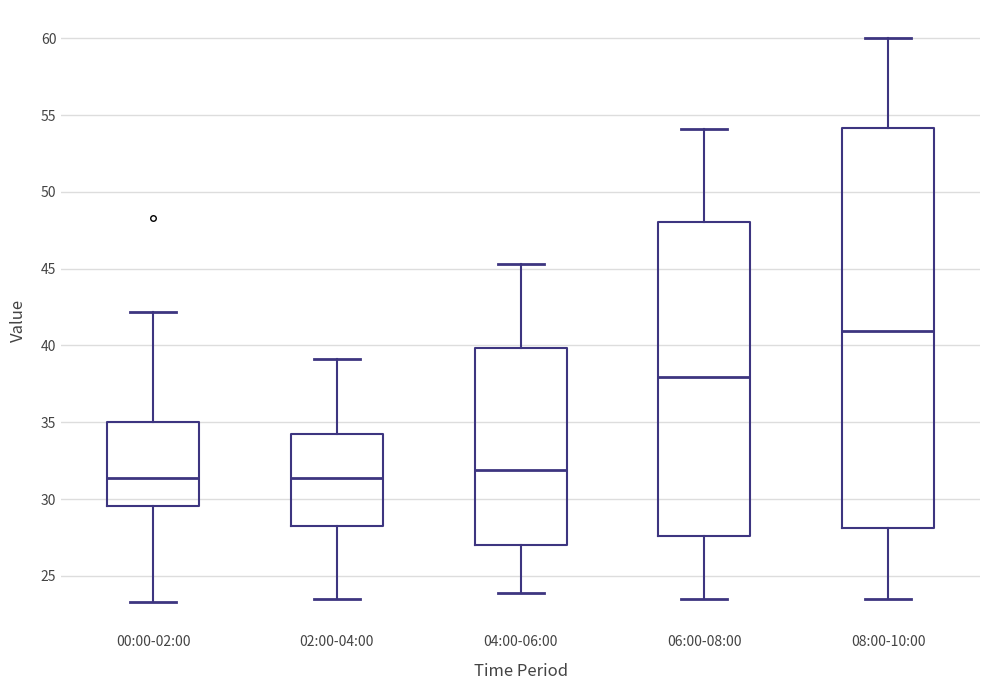

Reading left to right, transcribe this box plot: for each box, give where its median line is, the range the box spans, and where its two whiskers end, as read against the y-axis. The values are not printed on the chart, so give them approximately, as read against the axis.

00:00-02:00: median 31.5, box 29.5 to 35.0, whiskers 23.5 to 42.0
02:00-04:00: median 31.5, box 28.5 to 34.0, whiskers 23.5 to 39.0
04:00-06:00: median 32.0, box 27.0 to 40.0, whiskers 24.0 to 45.5
06:00-08:00: median 38.0, box 27.5 to 48.0, whiskers 23.5 to 54.0
08:00-10:00: median 41.0, box 28.0 to 54.0, whiskers 23.5 to 60.0